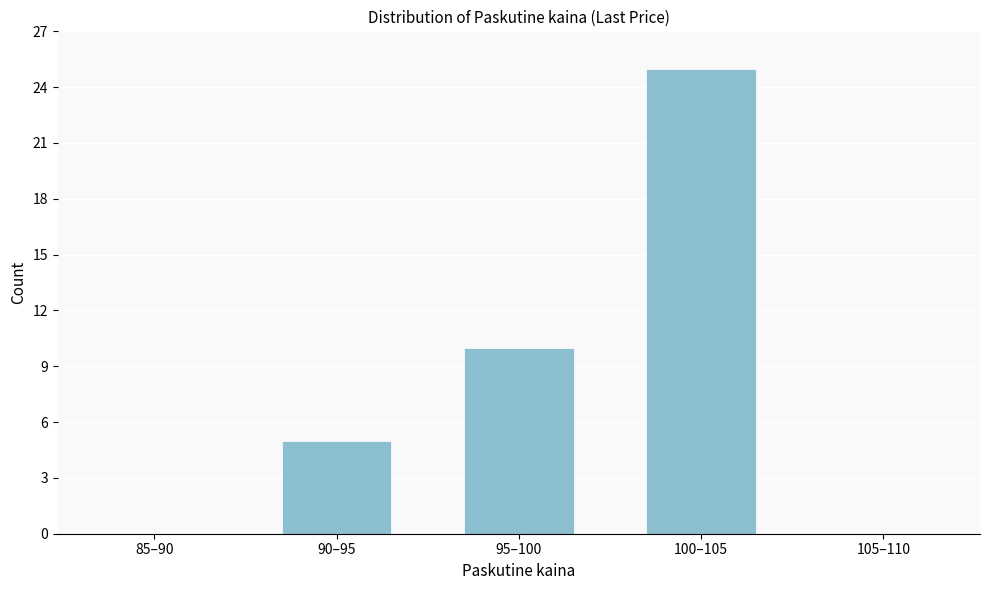

Reading right to left, what are all the values shown in this chart?

105–110=0	100–105=25	95–100=10	90–95=5	85–90=0